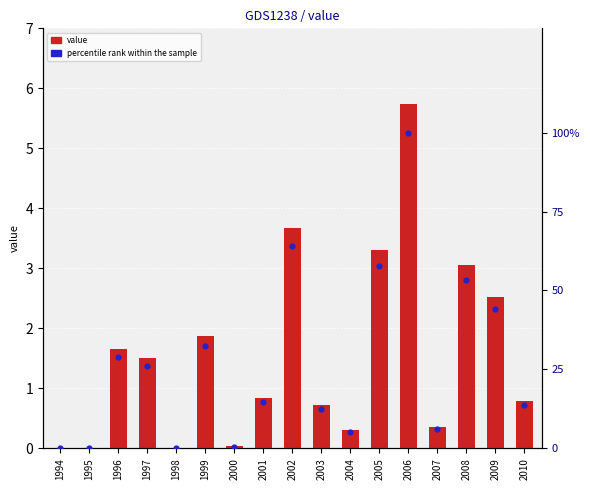

Which series has the largest total across all categories?

percentile rank within the sample